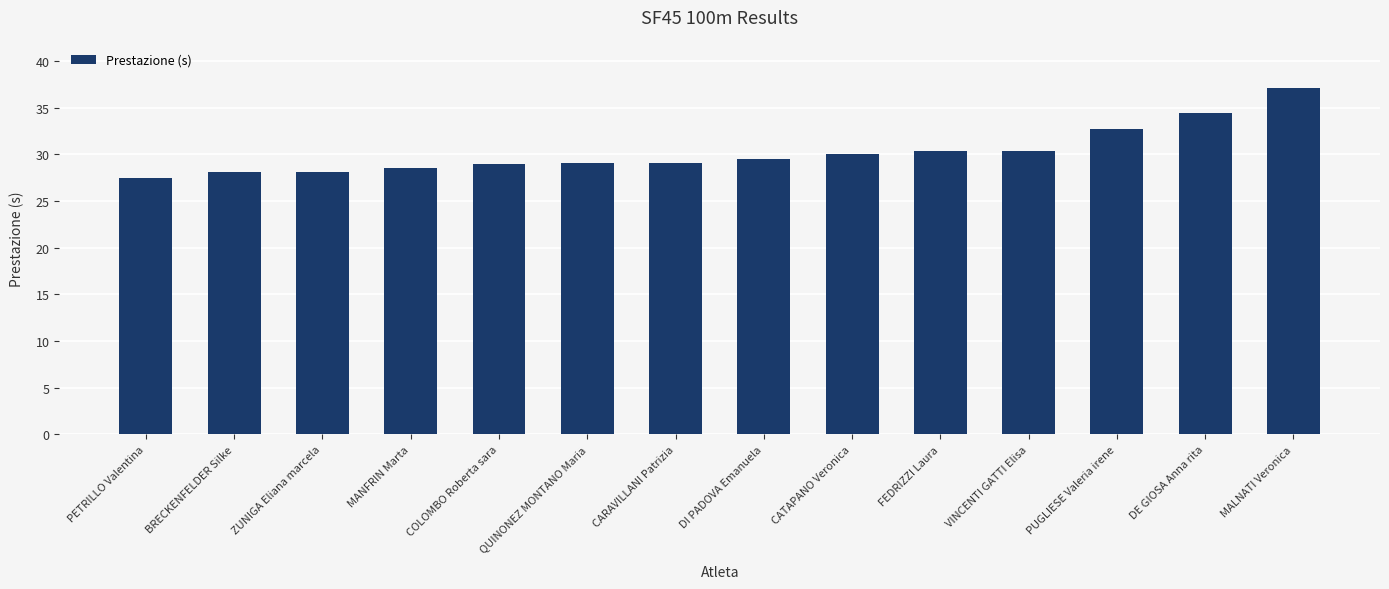

The chart shows a value of 27.5 at PETRILLO Valentina. True or false?

True